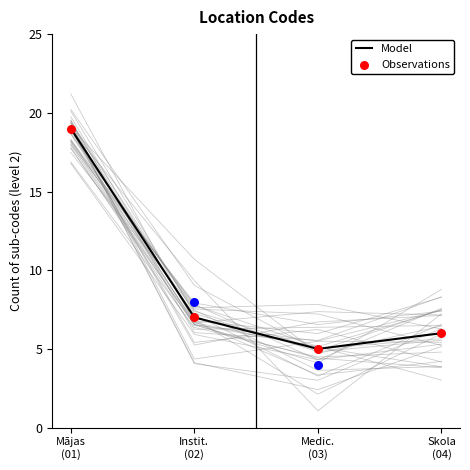

What is the total value across all series at Instit.
(02)?

14